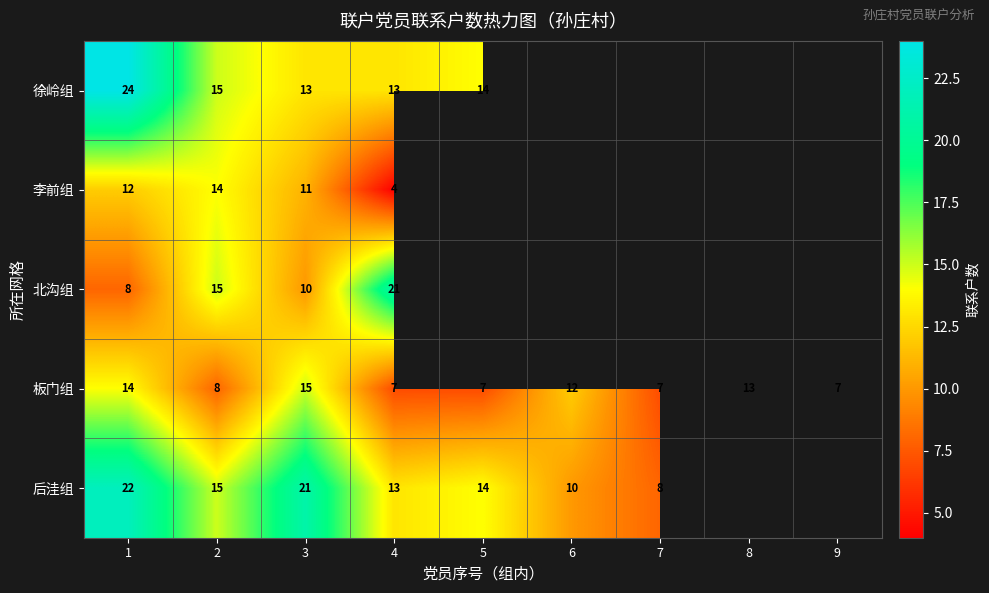

At which category is the sum across all series the highest?

1